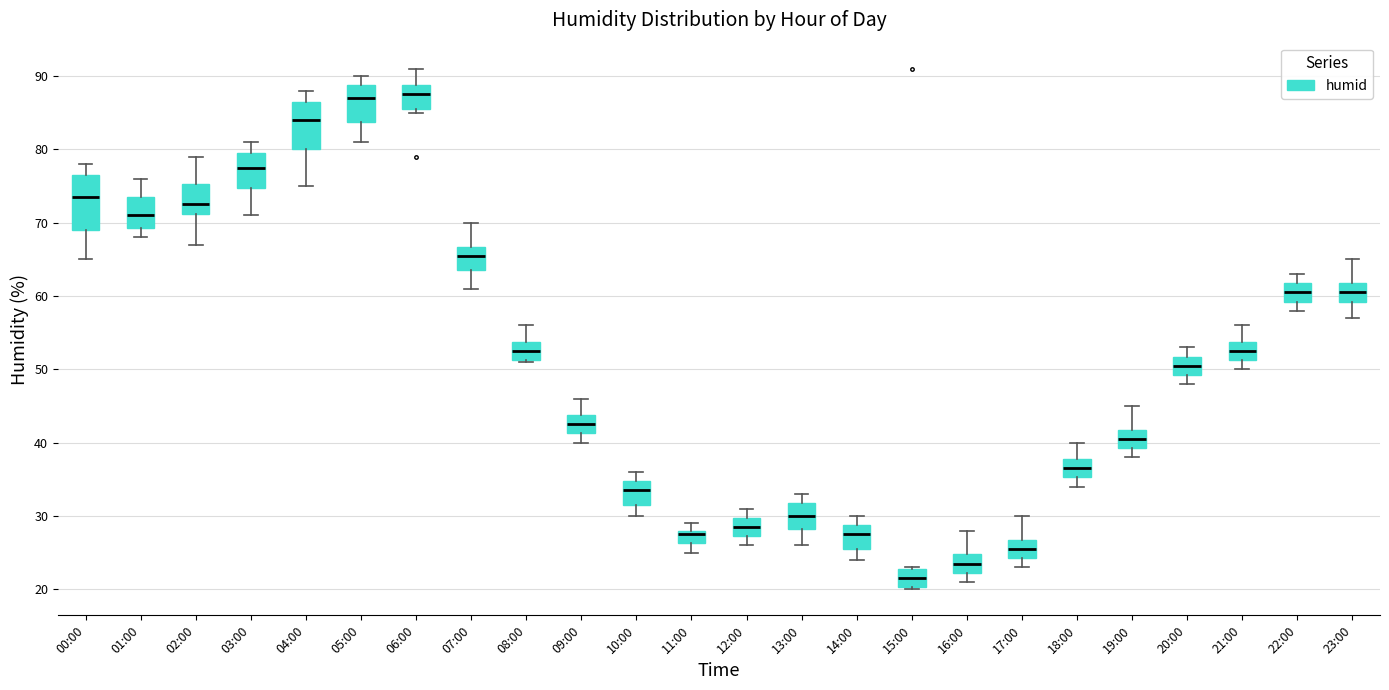

Reading left to right, transcribe this box plot: for each box, give where its median line is, the range the box spans, and where its two whiskers end, as read against the y-axis. The values are not printed on the chart, so give them approximately, as read against the axis.

00:00: median 74, box 69 to 77, whiskers 65 to 78
01:00: median 71, box 69 to 74, whiskers 68 to 76
02:00: median 73, box 71 to 75, whiskers 67 to 79
03:00: median 78, box 75 to 80, whiskers 71 to 81
04:00: median 84, box 80 to 87, whiskers 75 to 88
05:00: median 87, box 84 to 89, whiskers 81 to 90
06:00: median 88, box 86 to 89, whiskers 85 to 91
07:00: median 66, box 64 to 67, whiskers 61 to 70
08:00: median 53, box 51 to 54, whiskers 51 to 56
09:00: median 43, box 41 to 44, whiskers 40 to 46
10:00: median 34, box 32 to 35, whiskers 30 to 36
11:00: median 28 (just below the box's upper edge), box 26 to 28, whiskers 25 to 29
12:00: median 29, box 27 to 30, whiskers 26 to 31
13:00: median 30, box 28 to 32, whiskers 26 to 33
14:00: median 28, box 26 to 29, whiskers 24 to 30
15:00: median 22, box 20 to 23, whiskers 20 to 23
16:00: median 24, box 22 to 25, whiskers 21 to 28
17:00: median 26, box 24 to 27, whiskers 23 to 30
18:00: median 37, box 35 to 38, whiskers 34 to 40
19:00: median 41, box 39 to 42, whiskers 38 to 45
20:00: median 51, box 49 to 52, whiskers 48 to 53
21:00: median 53, box 51 to 54, whiskers 50 to 56
22:00: median 61, box 59 to 62, whiskers 58 to 63
23:00: median 61, box 59 to 62, whiskers 57 to 65